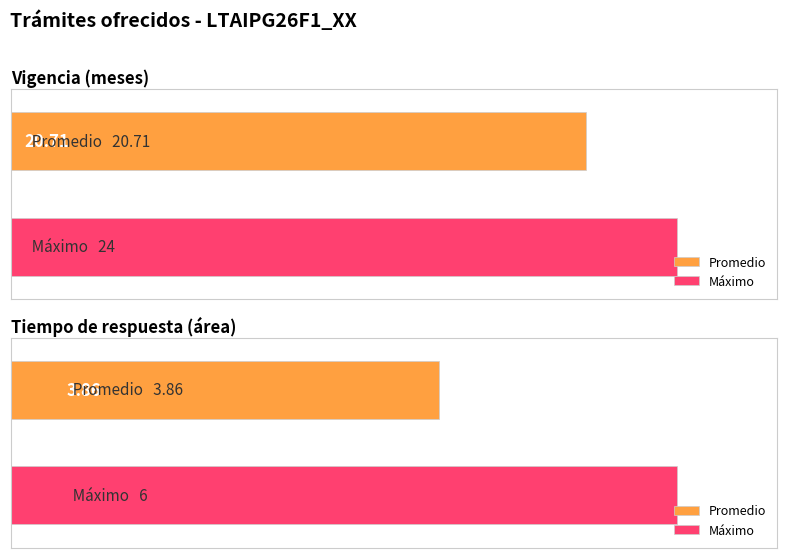

What is the highest value of the Tiempo de respuesta series?

6